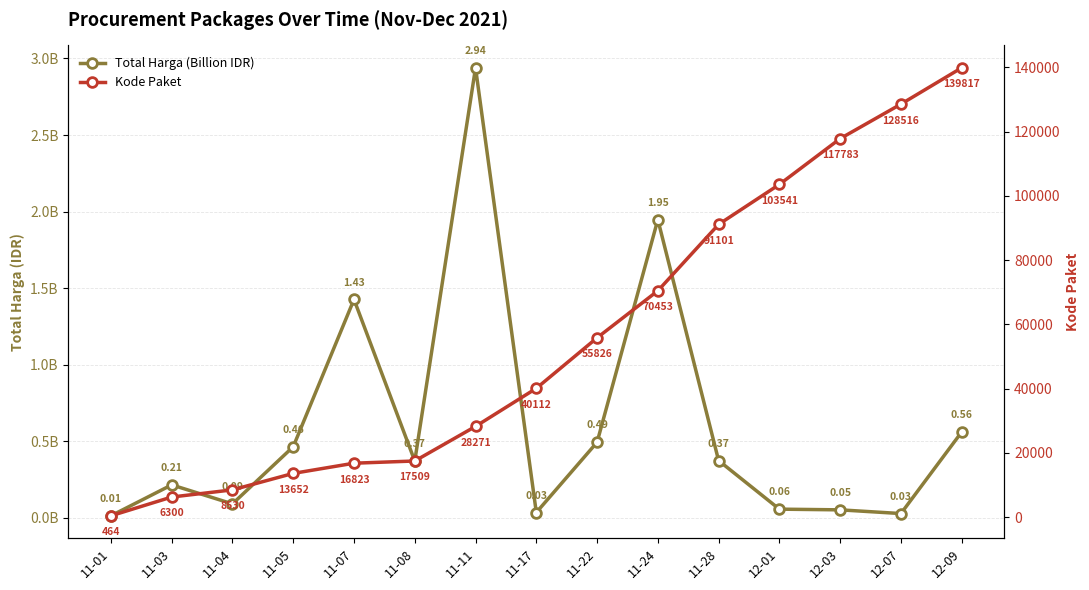

What is the lowest value of the Kode Paket series?

464.0